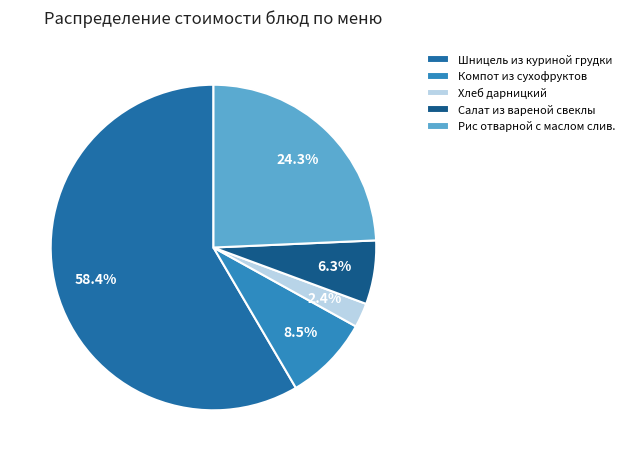

Which category accounts for the majority?

Шницель из куриной грудки